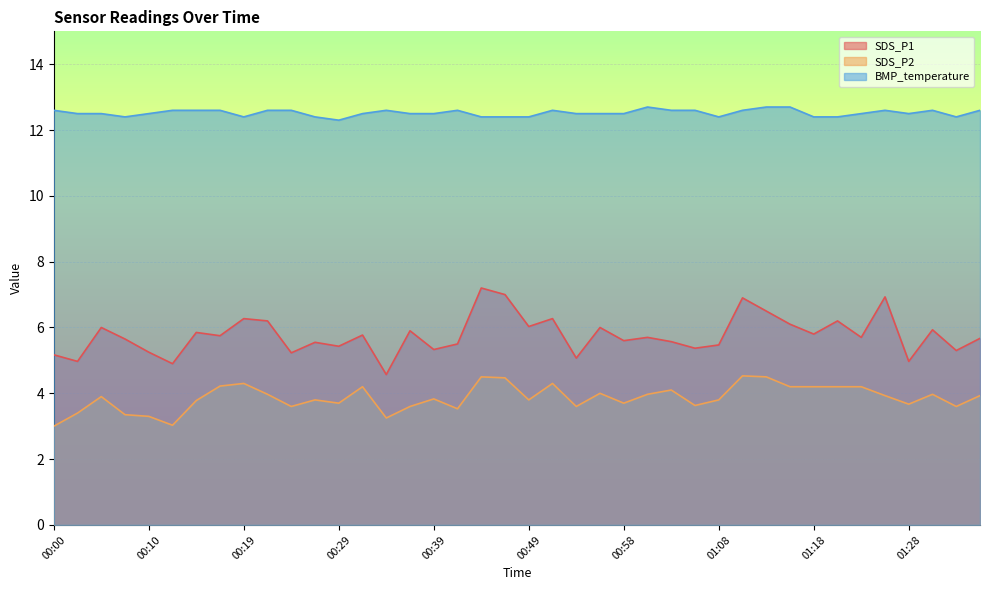

True or false: BMP_temperature has a value of 5.2 at 01:06.

False